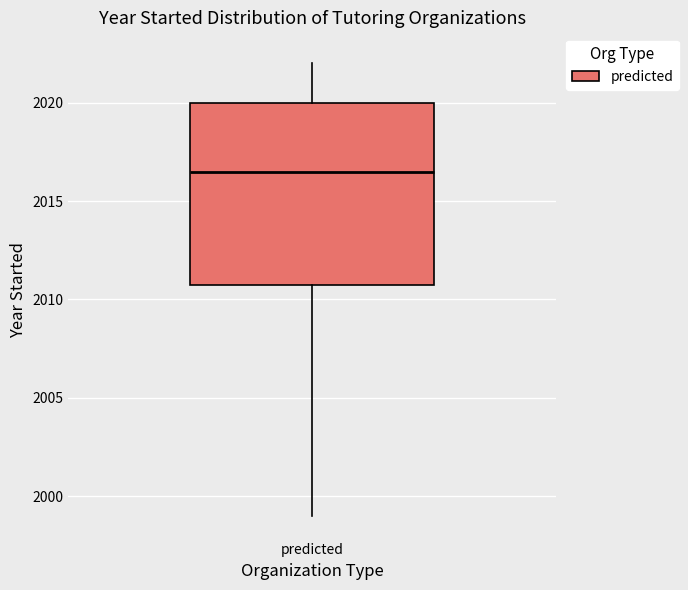

Where does the median line of the box for predicted sit on the y-axis? The values are not printed on the chart, so give them approximately, as read against the axis.

2016.5